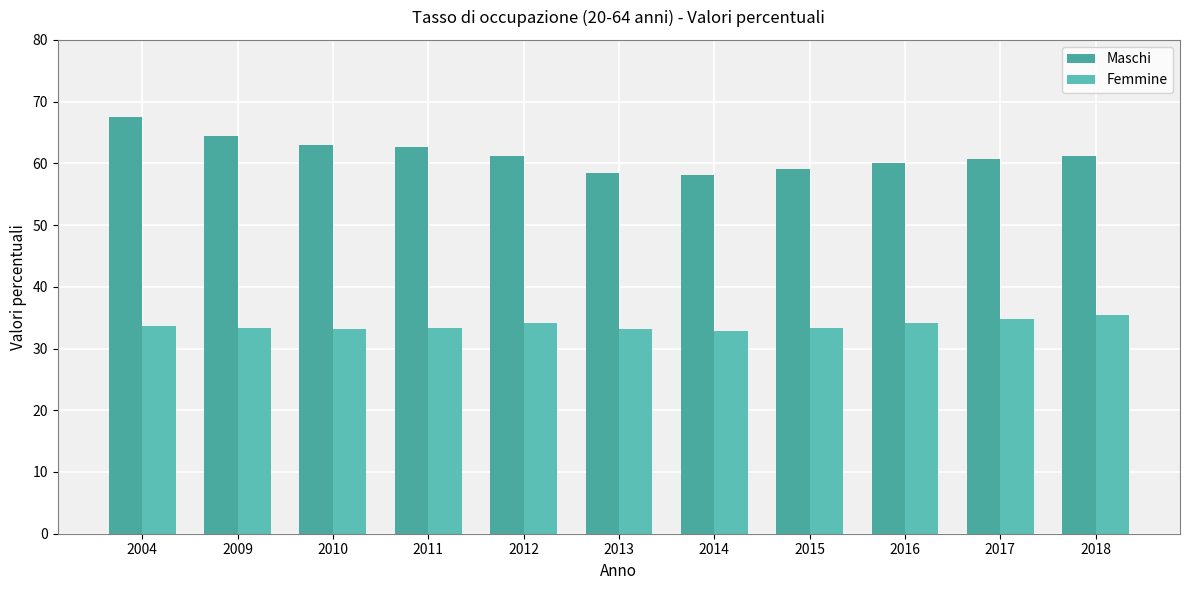

What are all the series names shown in the legend?

Maschi, Femmine